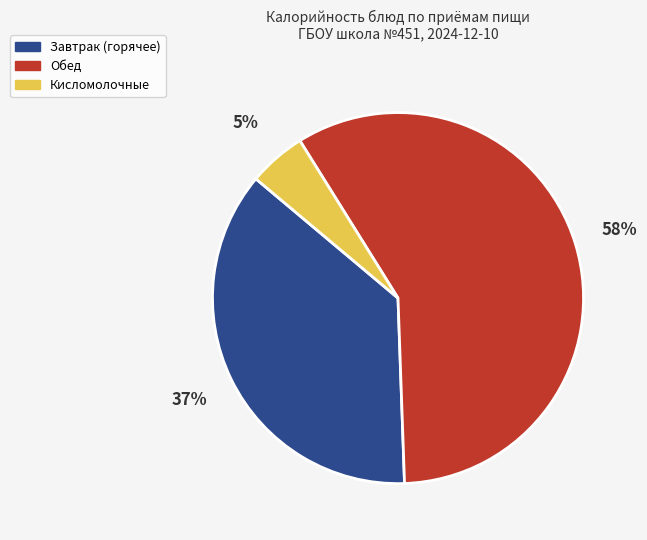

Is there any slice that represents more than half of the pie?

Yes